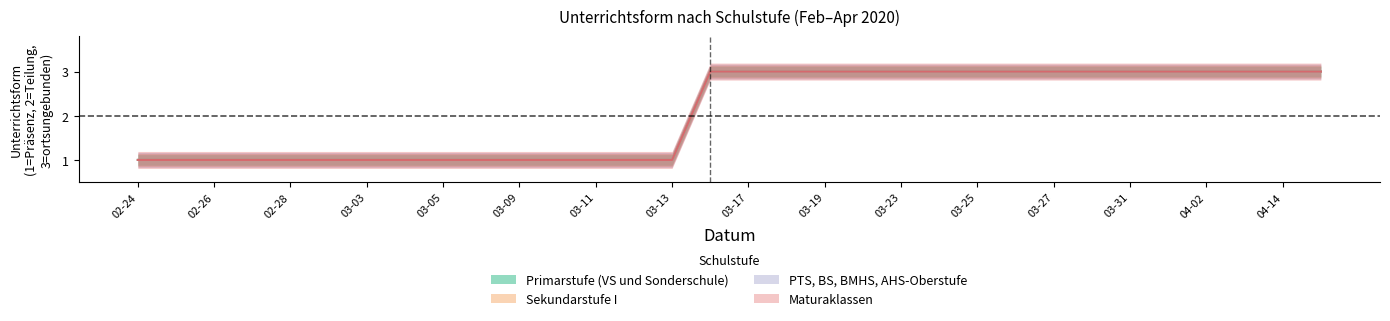

What is the lowest value of the Sekundarstufe I series?

1